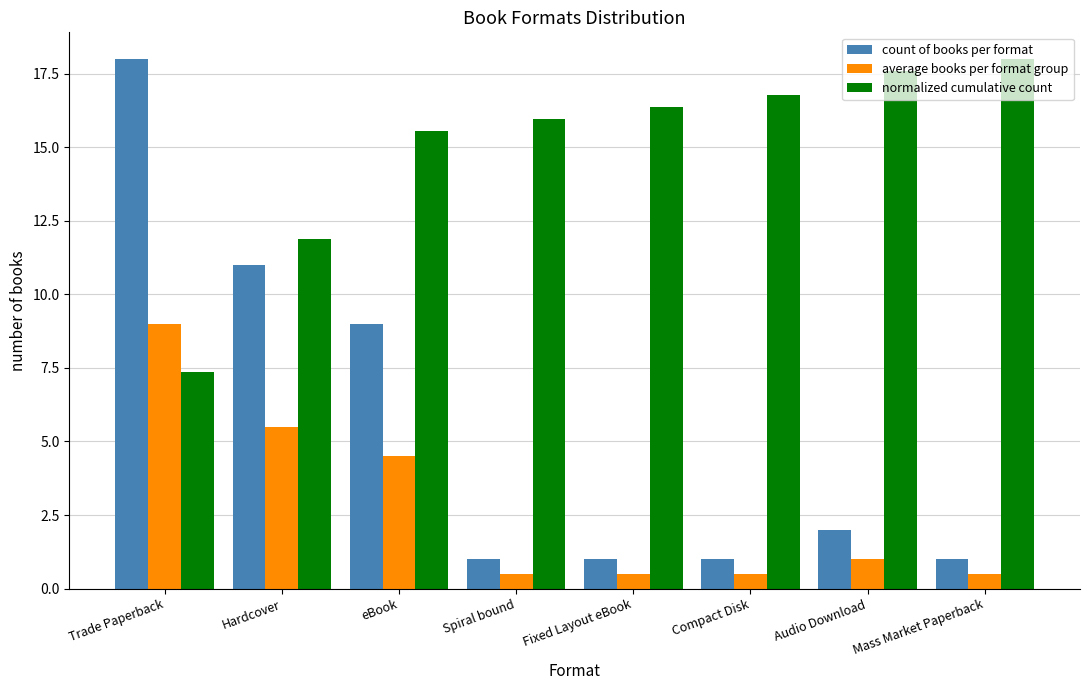

The value of average books per format group at eBook is 6.0. True or false?

False